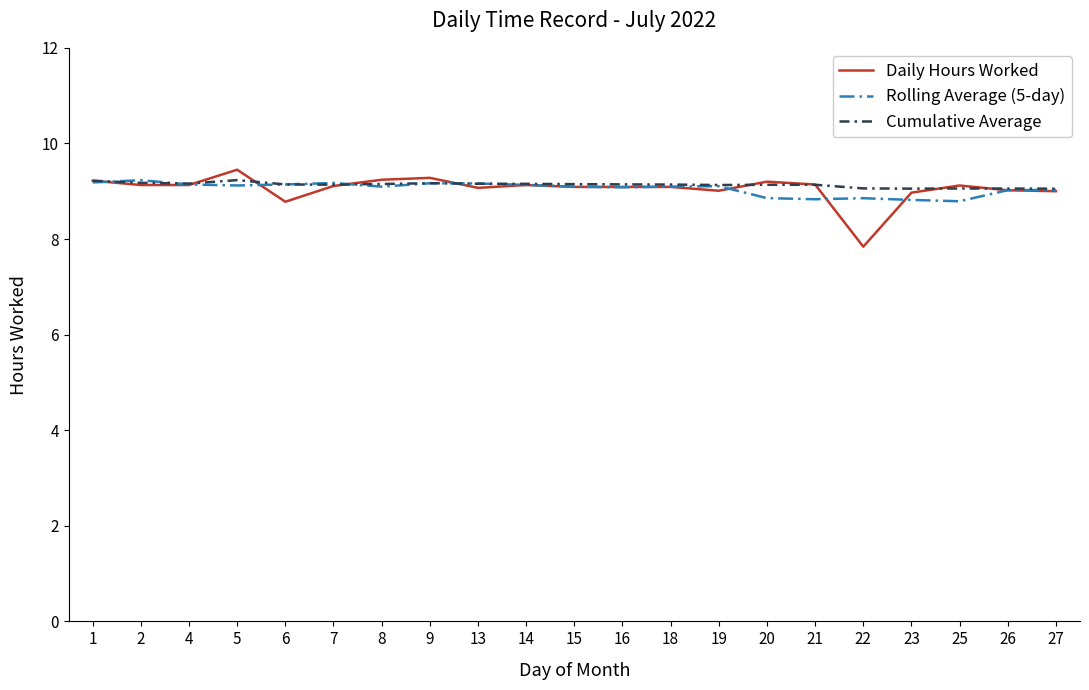

What is the difference between the highest and lowest values at 15?

0.1